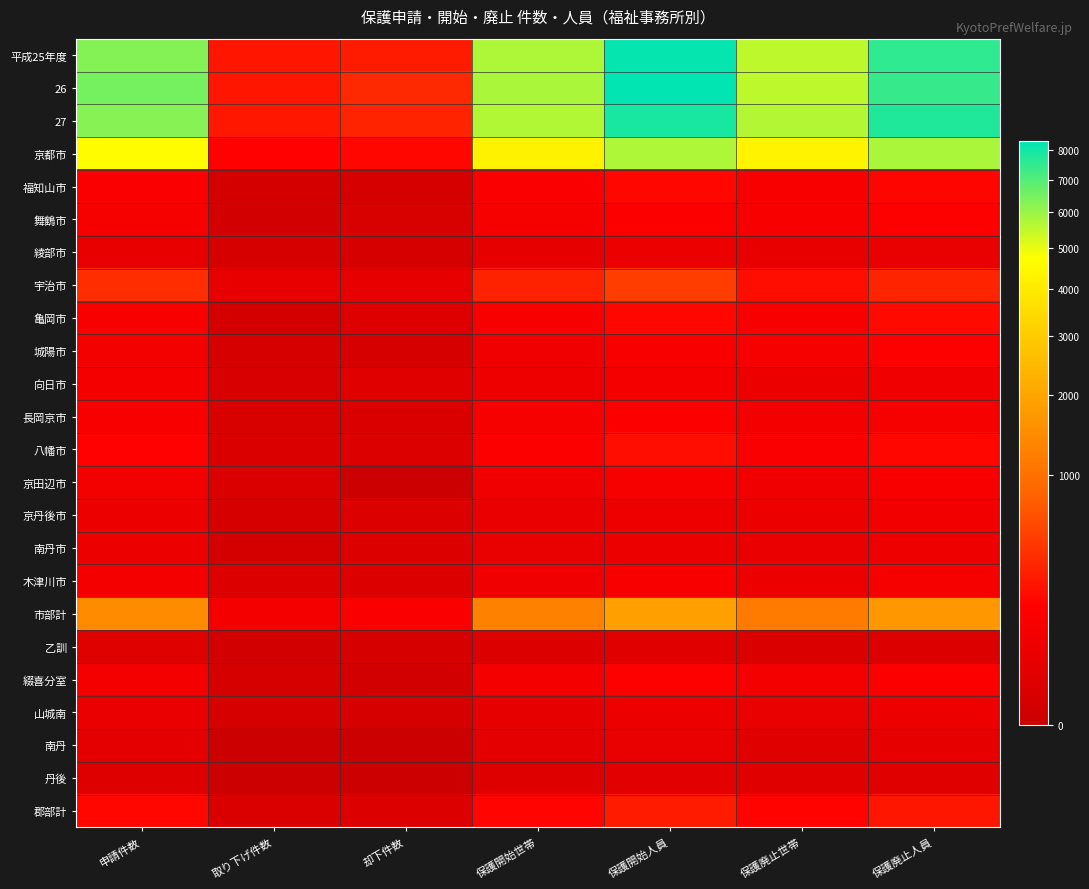

At how many categories does at least one series exceed 238?

7